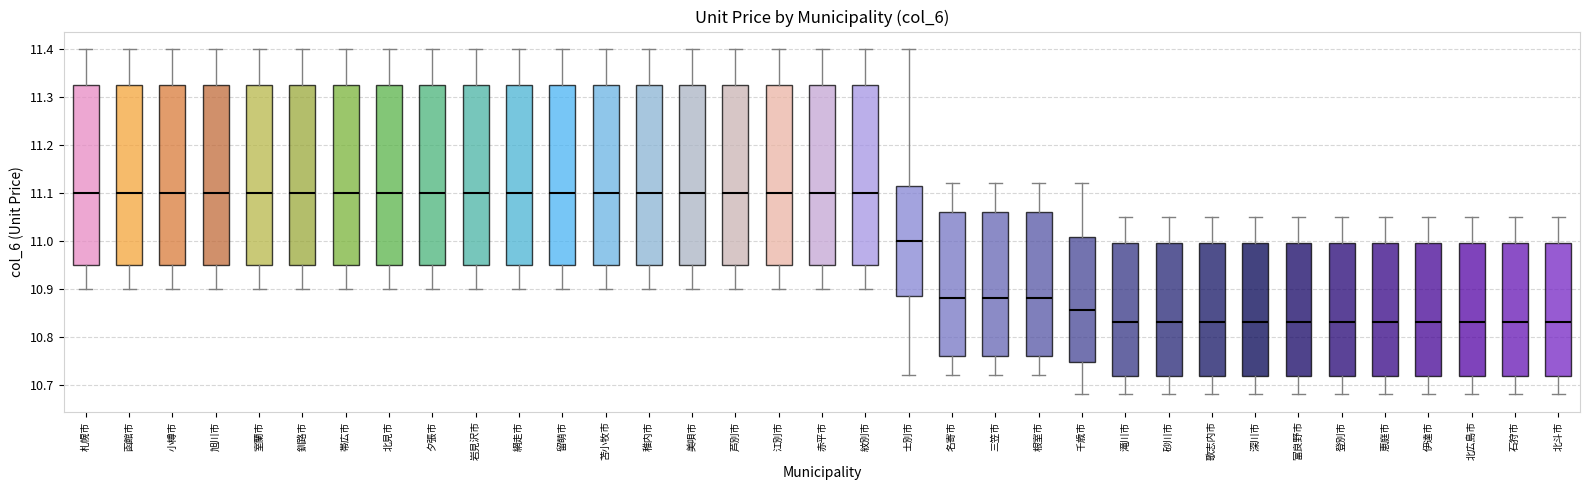

Reading left to right, transcribe this box plot: for each box, give where its median line is, the range the box spans, and where its two whiskers end, as read against the y-axis. The values are not printed on the chart, so give them approximately, as read against the axis.

札幌市: median 11.10, box 10.95 to 11.33, whiskers 10.90 to 11.40
函館市: median 11.10, box 10.95 to 11.33, whiskers 10.90 to 11.40
小樽市: median 11.10, box 10.95 to 11.33, whiskers 10.90 to 11.40
旭川市: median 11.10, box 10.95 to 11.33, whiskers 10.90 to 11.40
室蘭市: median 11.10, box 10.95 to 11.33, whiskers 10.90 to 11.40
釧路市: median 11.10, box 10.95 to 11.33, whiskers 10.90 to 11.40
帯広市: median 11.10, box 10.95 to 11.33, whiskers 10.90 to 11.40
北見市: median 11.10, box 10.95 to 11.33, whiskers 10.90 to 11.40
夕張市: median 11.10, box 10.95 to 11.33, whiskers 10.90 to 11.40
岩見沢市: median 11.10, box 10.95 to 11.33, whiskers 10.90 to 11.40
網走市: median 11.10, box 10.95 to 11.33, whiskers 10.90 to 11.40
留萌市: median 11.10, box 10.95 to 11.33, whiskers 10.90 to 11.40
苫小牧市: median 11.10, box 10.95 to 11.33, whiskers 10.90 to 11.40
稚内市: median 11.10, box 10.95 to 11.33, whiskers 10.90 to 11.40
美唄市: median 11.10, box 10.95 to 11.33, whiskers 10.90 to 11.40
芦別市: median 11.10, box 10.95 to 11.33, whiskers 10.90 to 11.40
江別市: median 11.10, box 10.95 to 11.33, whiskers 10.90 to 11.40
赤平市: median 11.10, box 10.95 to 11.33, whiskers 10.90 to 11.40
紋別市: median 11.10, box 10.95 to 11.33, whiskers 10.90 to 11.40
士別市: median 11.00, box 10.89 to 11.12, whiskers 10.72 to 11.40
名寄市: median 10.88, box 10.76 to 11.06, whiskers 10.72 to 11.12
三笠市: median 10.88, box 10.76 to 11.06, whiskers 10.72 to 11.12
根室市: median 10.88, box 10.76 to 11.06, whiskers 10.72 to 11.12
千歳市: median 10.86, box 10.75 to 11.01, whiskers 10.68 to 11.12
滝川市: median 10.83, box 10.72 to 11.00, whiskers 10.68 to 11.05
砂川市: median 10.83, box 10.72 to 11.00, whiskers 10.68 to 11.05
歌志内市: median 10.83, box 10.72 to 11.00, whiskers 10.68 to 11.05
深川市: median 10.83, box 10.72 to 11.00, whiskers 10.68 to 11.05
富良野市: median 10.83, box 10.72 to 11.00, whiskers 10.68 to 11.05
登別市: median 10.83, box 10.72 to 11.00, whiskers 10.68 to 11.05
恵庭市: median 10.83, box 10.72 to 11.00, whiskers 10.68 to 11.05
伊達市: median 10.83, box 10.72 to 11.00, whiskers 10.68 to 11.05
北広島市: median 10.83, box 10.72 to 11.00, whiskers 10.68 to 11.05
石狩市: median 10.83, box 10.72 to 11.00, whiskers 10.68 to 11.05
北斗市: median 10.83, box 10.72 to 11.00, whiskers 10.68 to 11.05